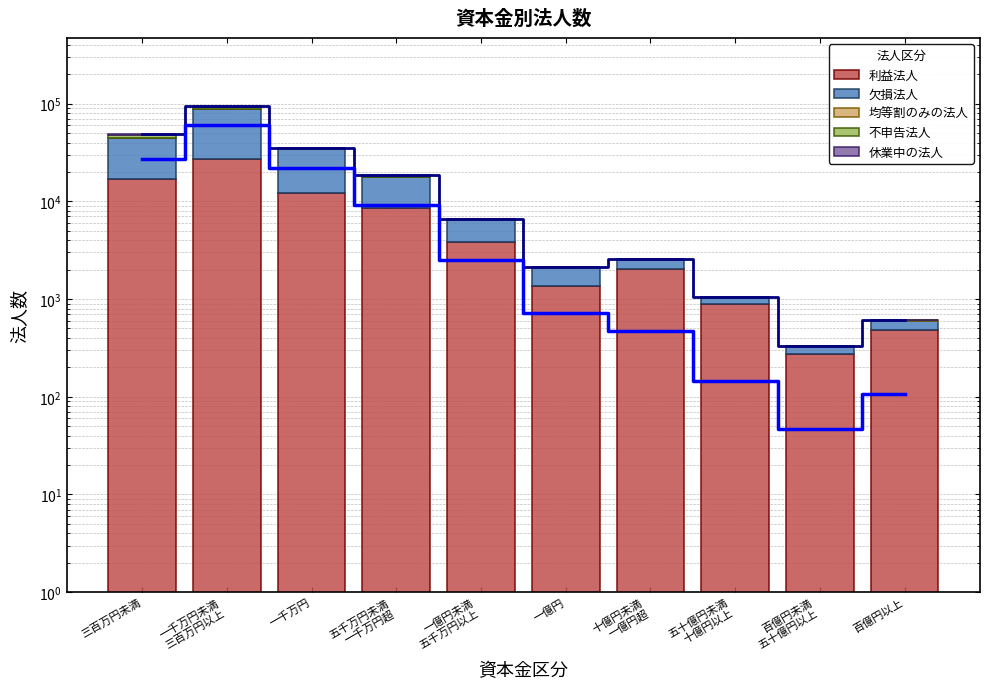

Is the value of 利益法人 at 百億円未満
五十億円以上 greater than the value of 不申告法人 at 百億円以上?

Yes